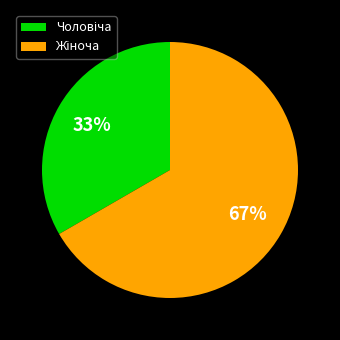

To the nearest percent, what is the average slice percentage?

50%